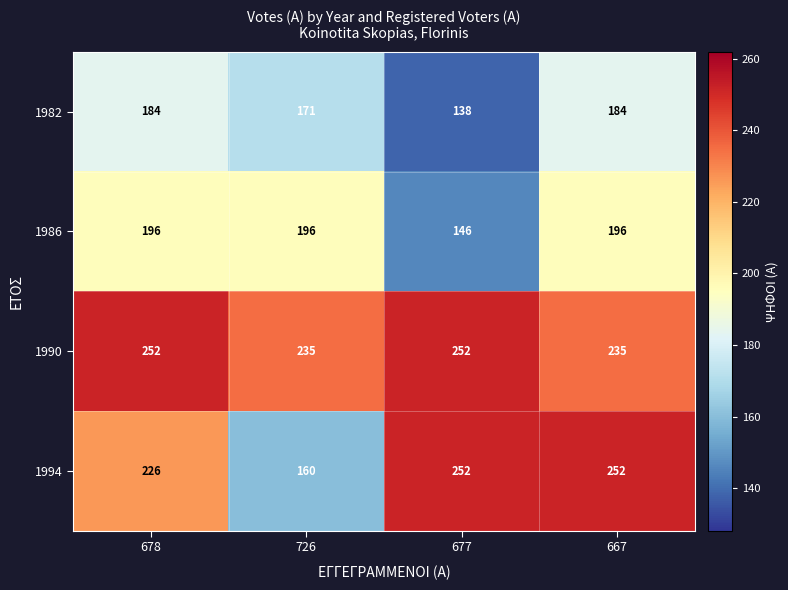

What is the lowest value of the 1990 series?

235